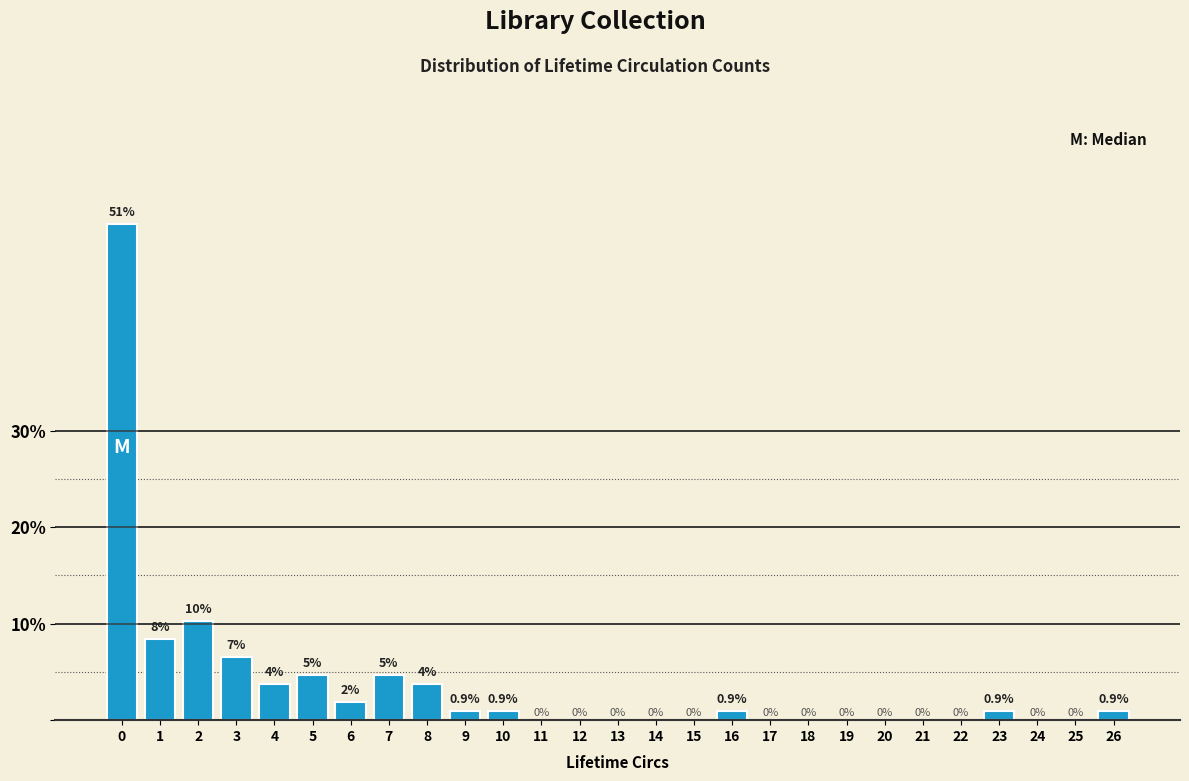

Which has a higher value, 16 or 18?

16